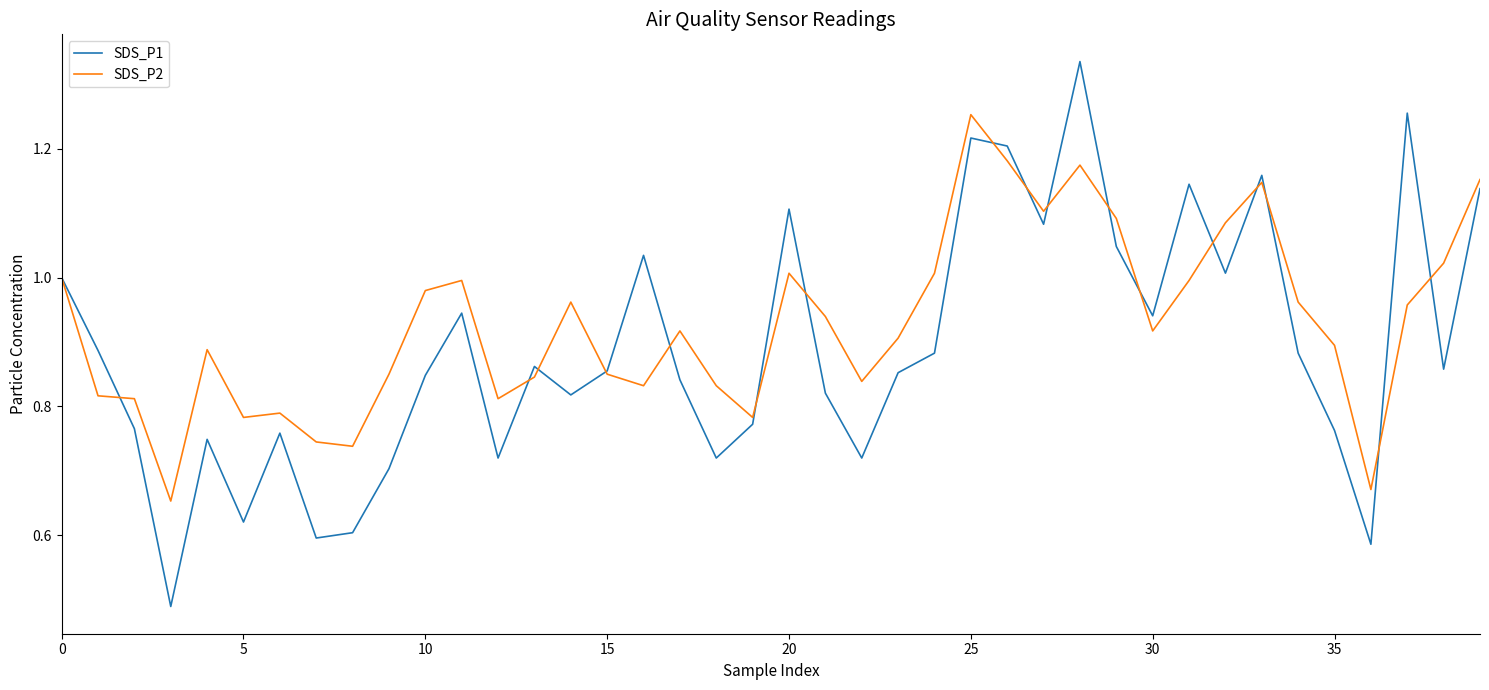

Rank the series by their average value, from lowest to highest.

SDS_P1, SDS_P2